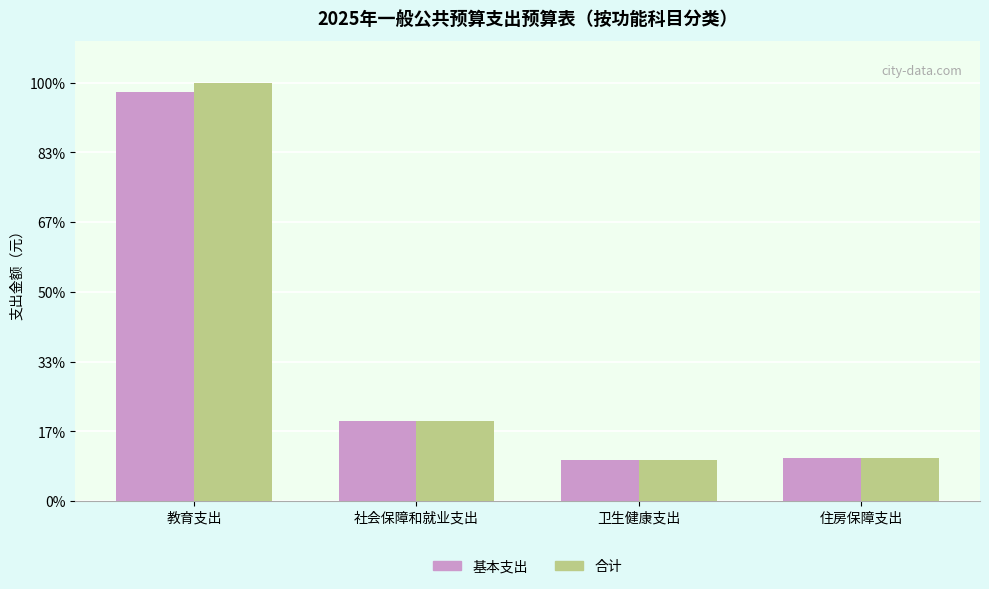

Are the bars horizontal?

No